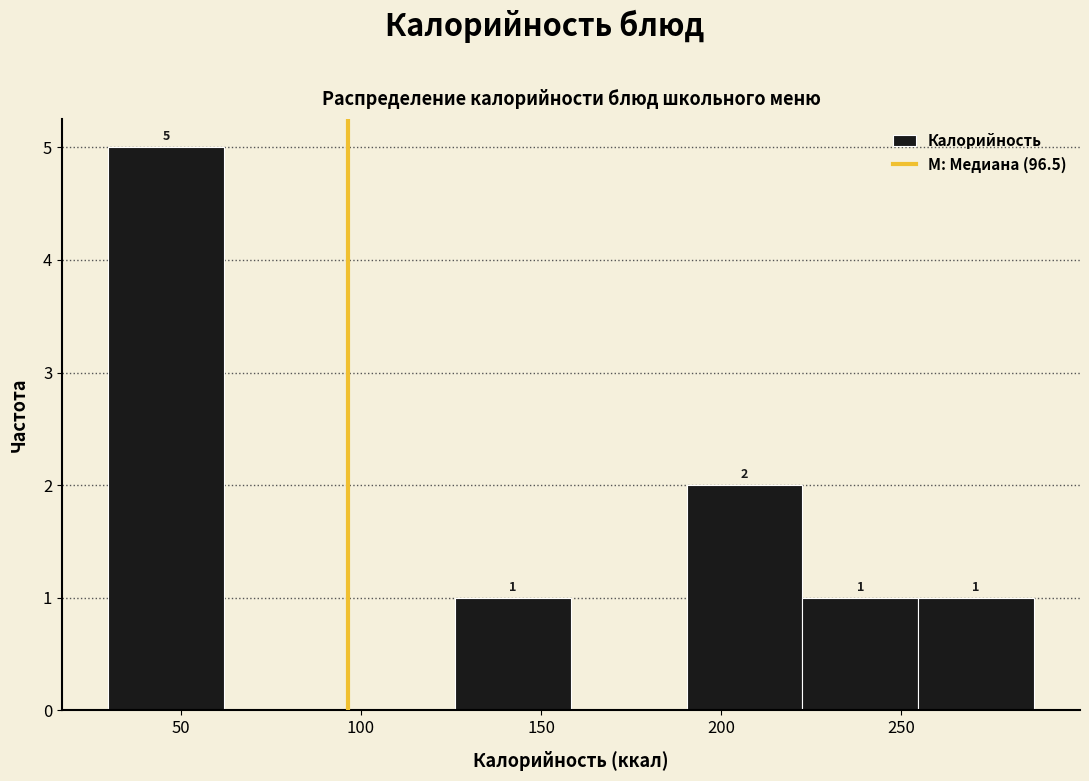

Which range on the x-axis has the tallest bar?

30 to 60